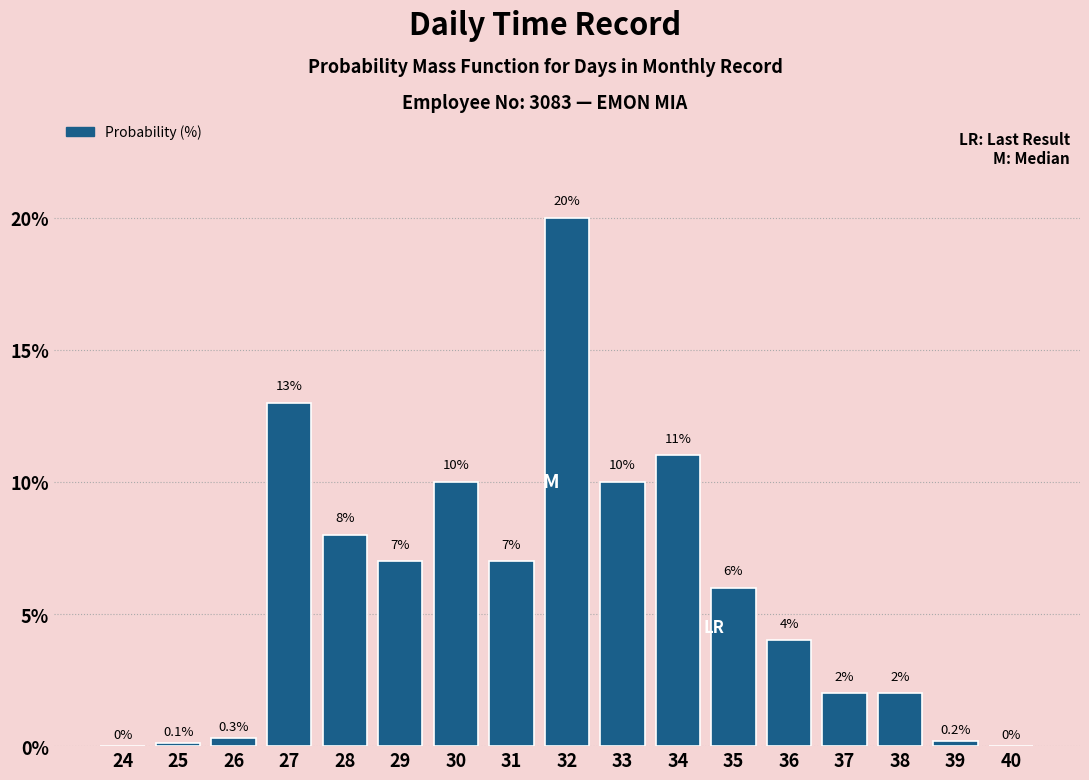

Reading right to left, extract all data points from this chart.

40=0.0	39=0.2	38=2.0	37=2.0	36=4.0	35=6.0	34=11.0	33=10.0	32=20.0	31=7.0	30=10.0	29=7.0	28=8.0	27=13.0	26=0.3	25=0.1	24=0.0